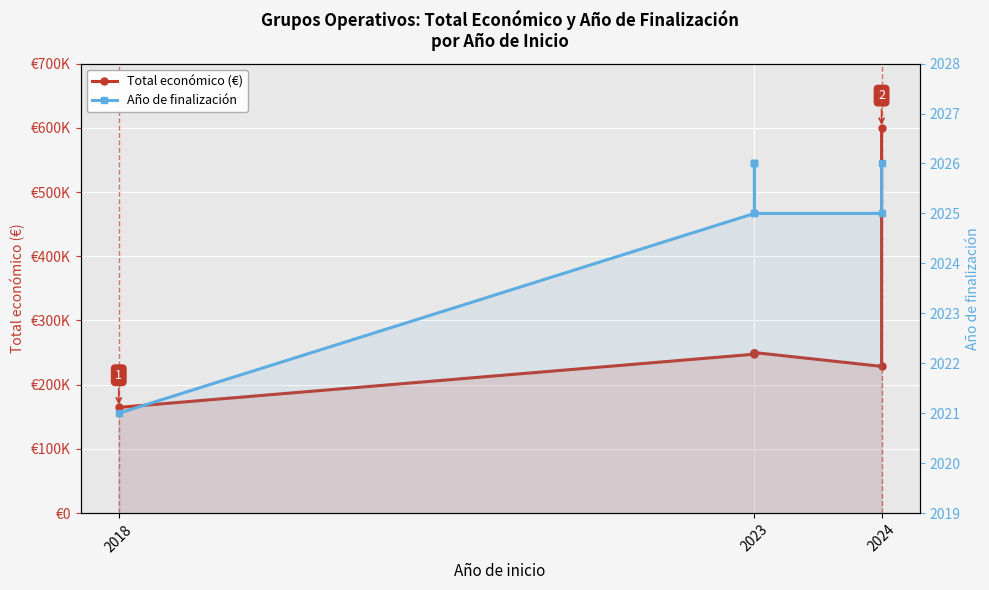

What is the total value across all series at 2023?

249524